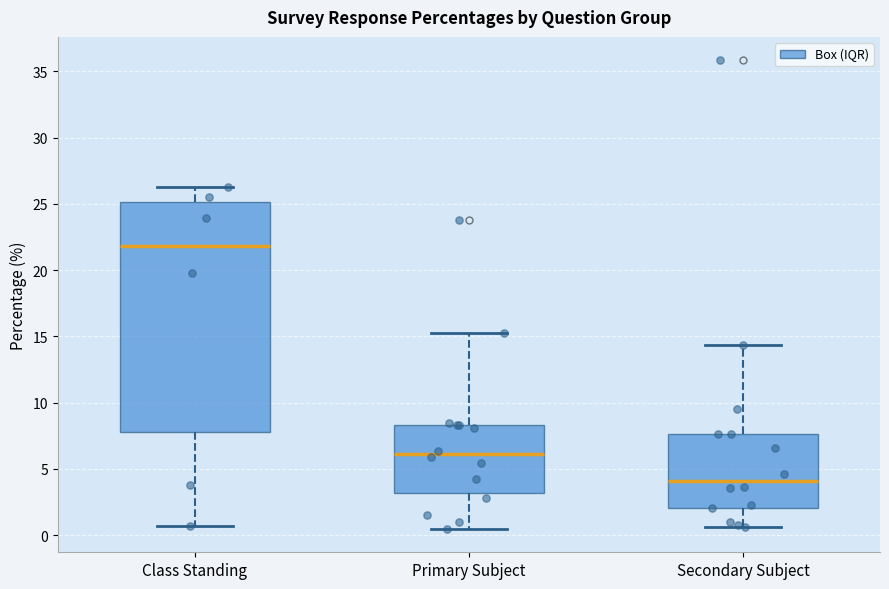

Which box is the tallest, from its lower edge to its upper edge?

Class Standing